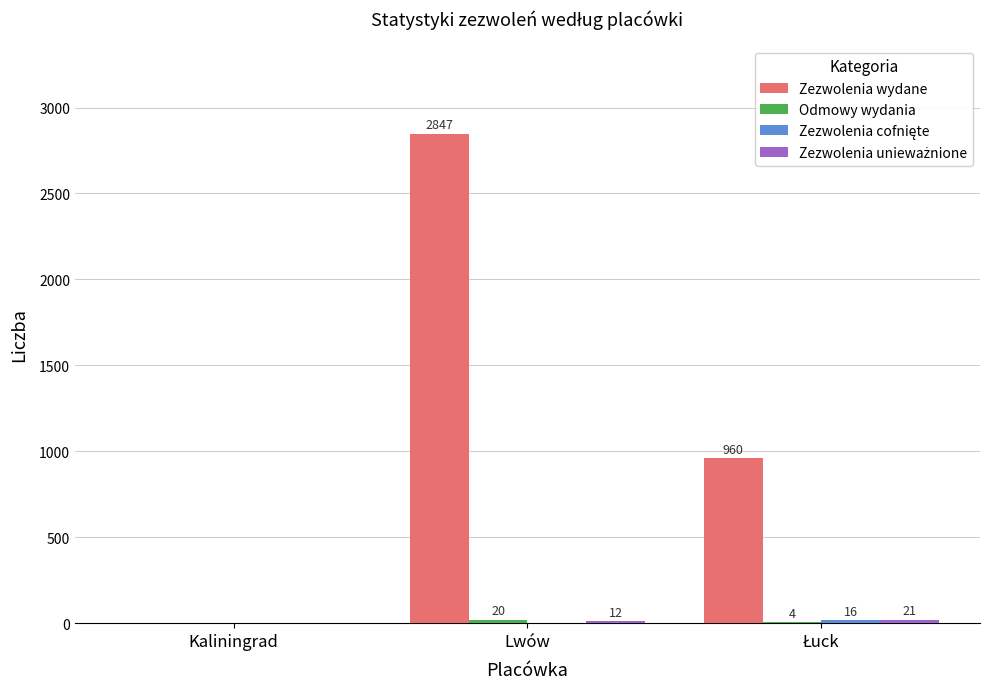

What is the greatest value displayed?

2847